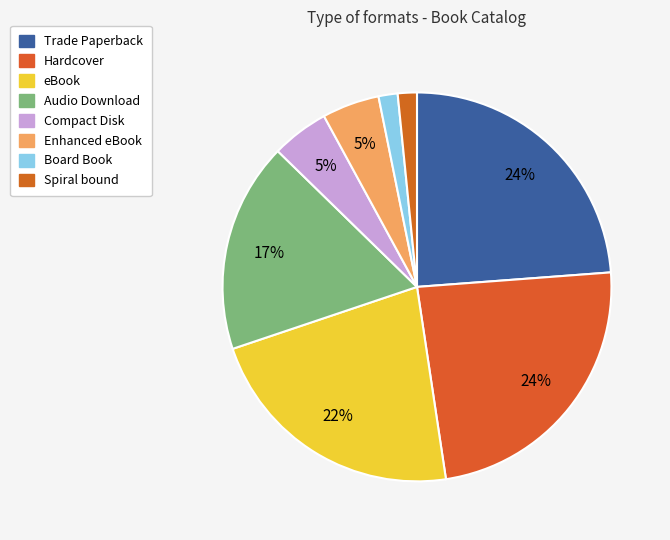

The Audio Download slice represents 10% of the pie. True or false?

False